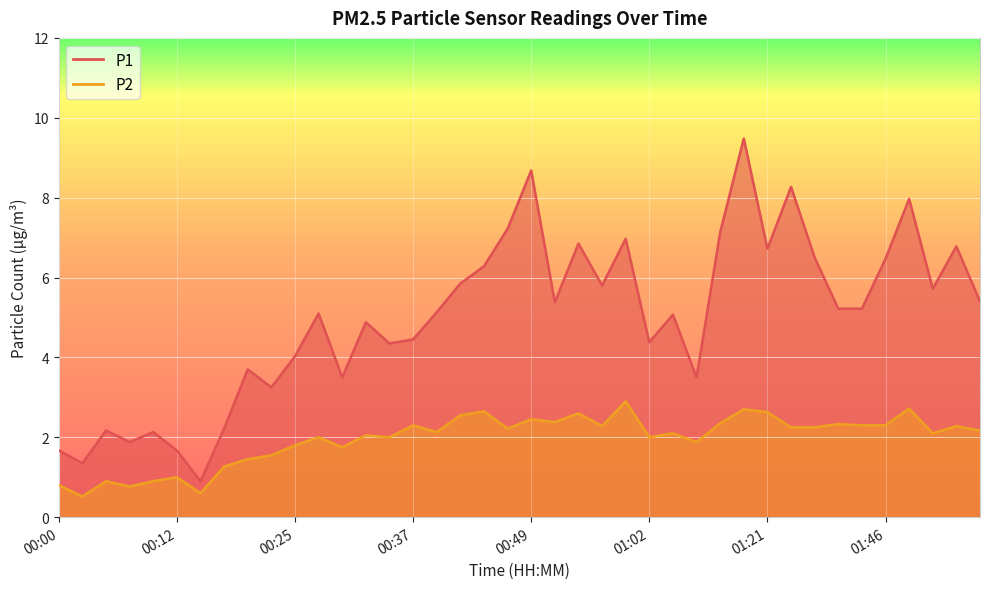

How many lines are shown in the chart?

2